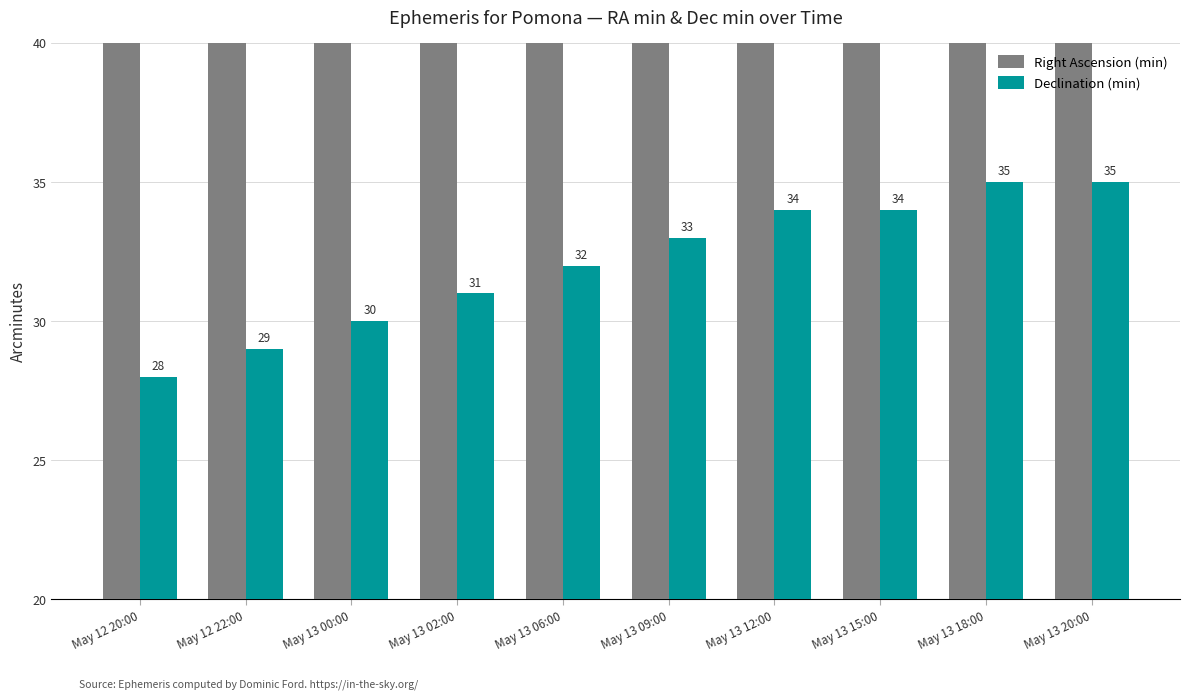

What is the value of the Right Ascension (min) bar at the 4th from the left?

56